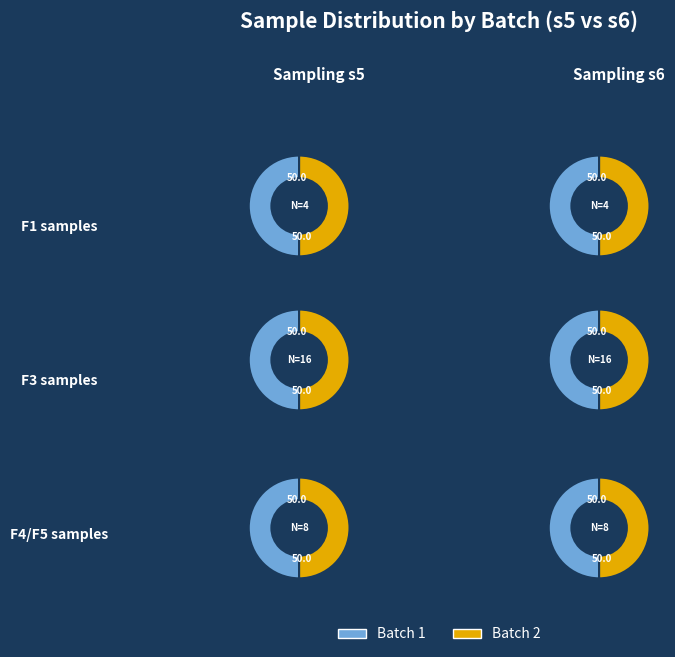

Rank the categories by value from highest to lowest.

Batch 1, Batch 2